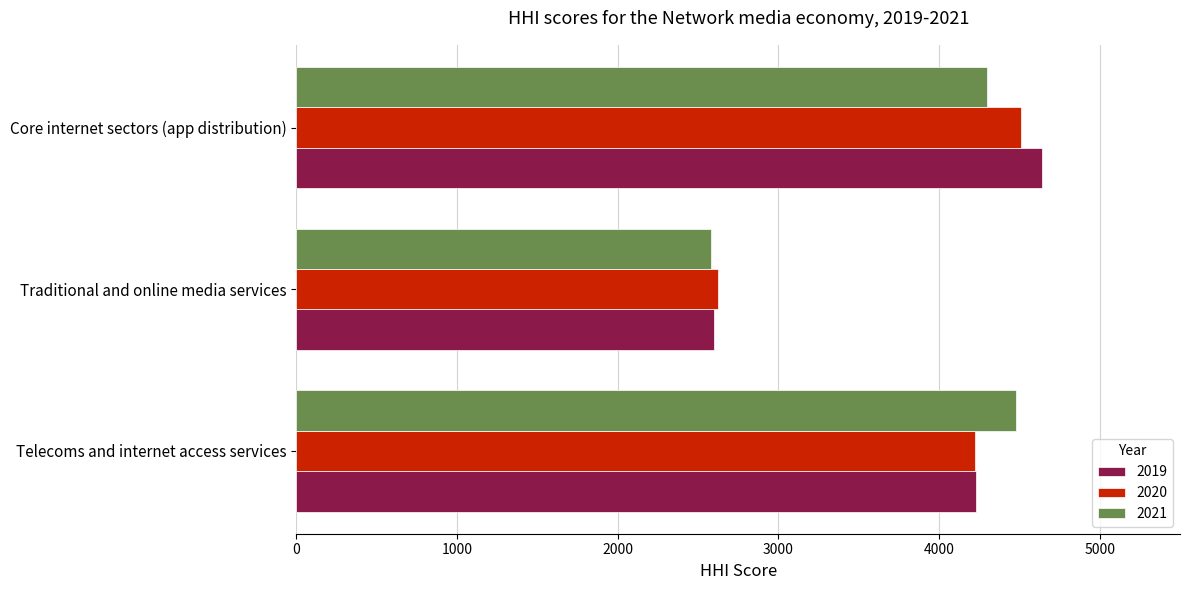

What is the total value across all series at Core internet sectors (app distribution)?

13452.2